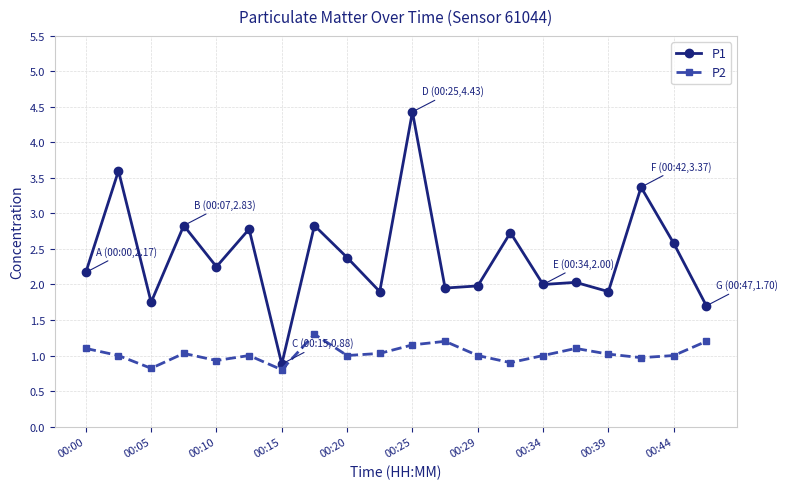

Which series has the largest total across all categories?

P1